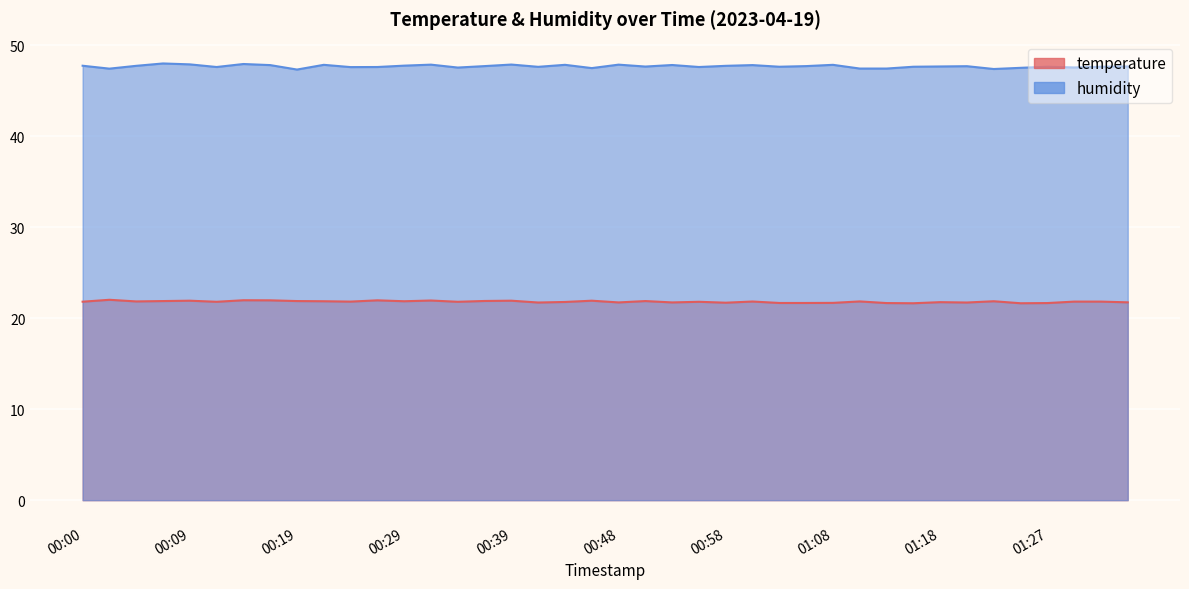

At how many categories does at least one series exceed 45?

40